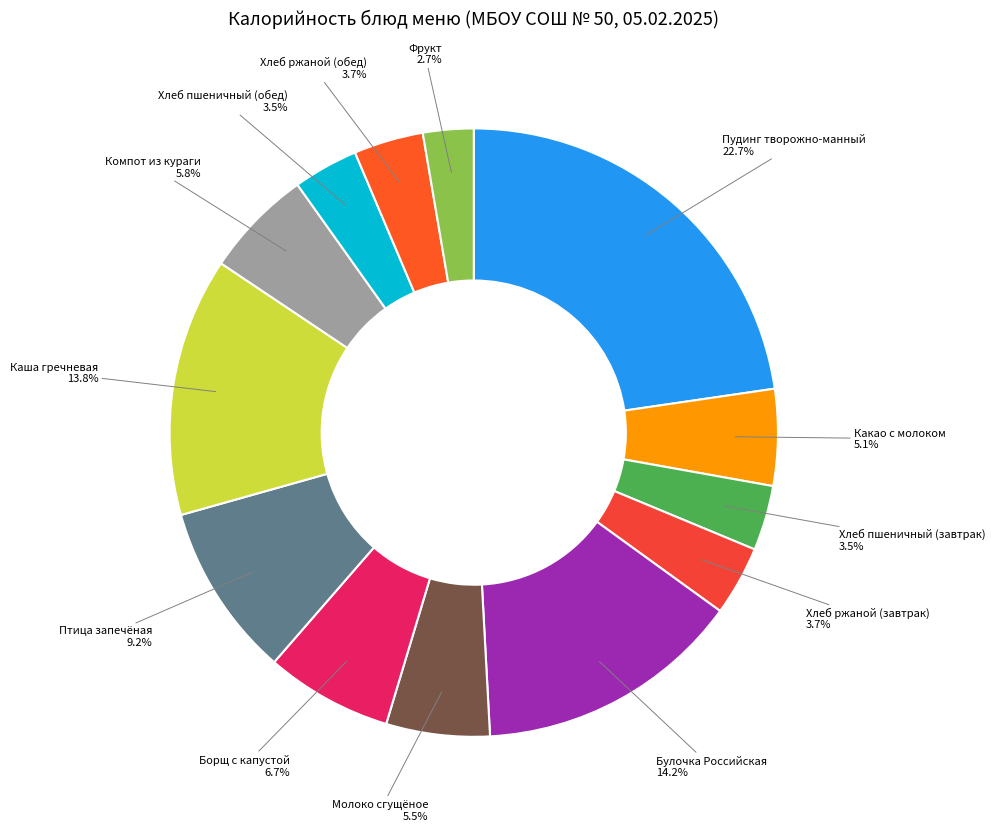

Count the number of slices in the pie.

13